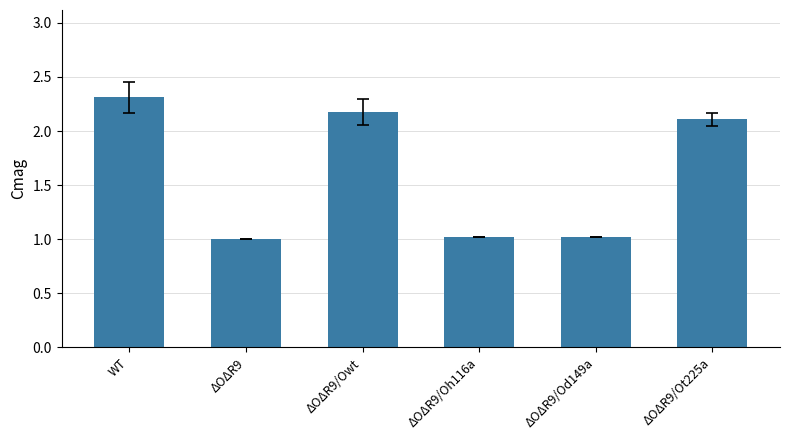

Reading left to right, transcribe all the data shown in this chart.

WT=2.3	ΔOΔR9=1.0	ΔOΔR9/Owt=2.2	ΔOΔR9/Oh116a=1.0	ΔOΔR9/Od149a=1.0	ΔOΔR9/Ot225a=2.1